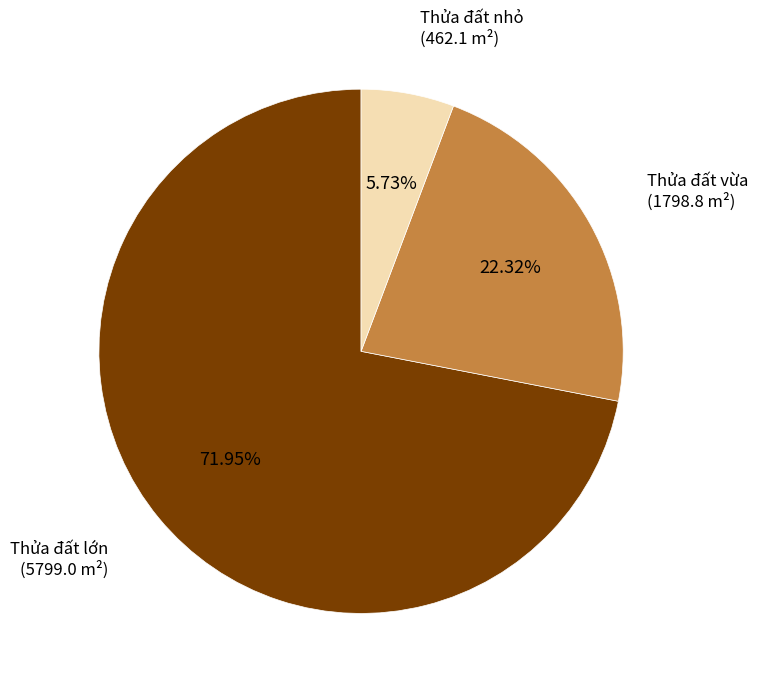

Is there any slice that represents more than half of the pie?

Yes